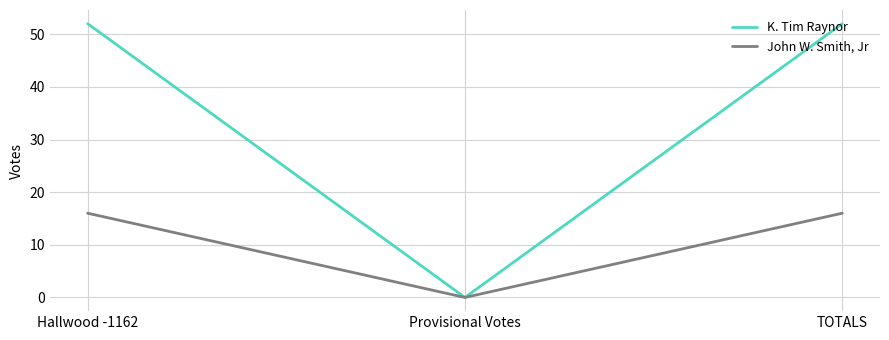

What is the average value of the John W. Smith, Jr series?

11